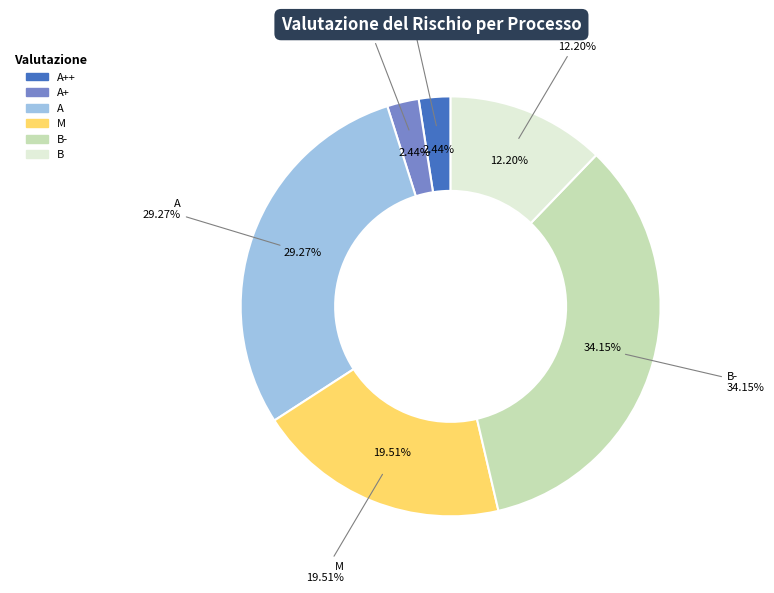

Is it true that A is 39% of the pie?

False